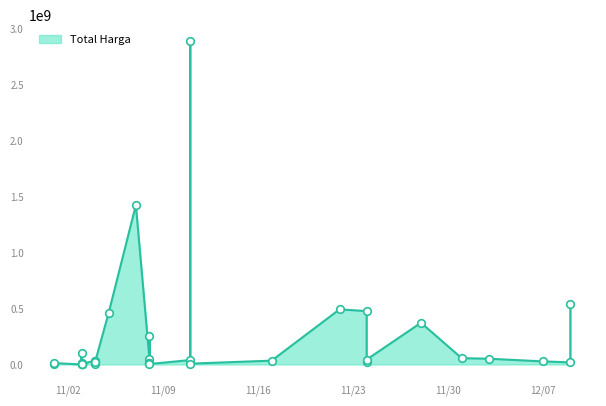

What is the change in value from 2021-11-08 to 2021-11-05?

+414272060